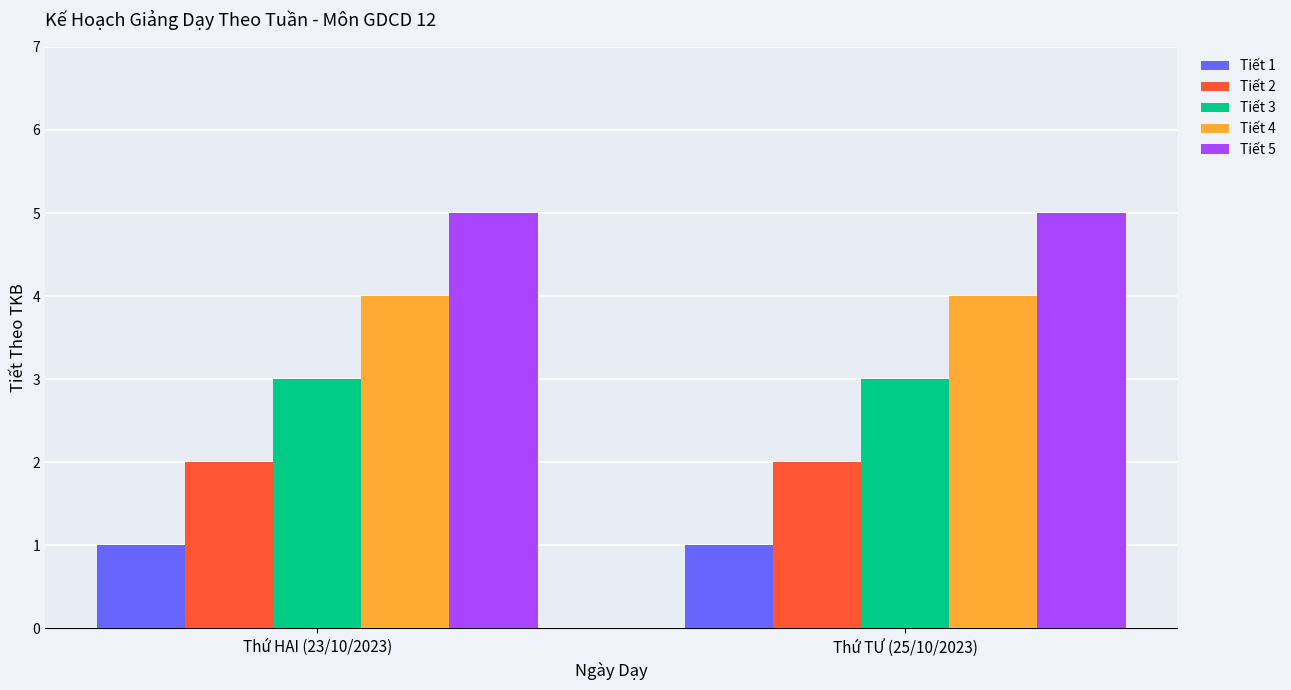

What is the sum of the Tiết 5 values at Thứ TƯ (25/10/2023) and Thứ HAI (23/10/2023)?

10